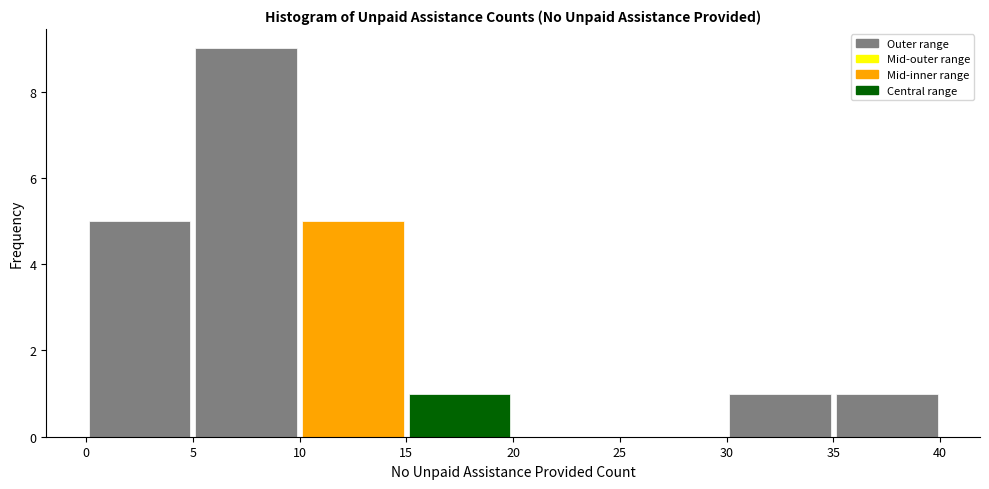

Reading left to right, transcribe this chart: for each bar, give the range it covers on the x-axis and its height. The values are not printed on the chart, so give them approximately, as read against the axis.

0 to 5: 5
5 to 10: 9
10 to 15: 5
15 to 20: 1
20 to 25: 0
25 to 30: 0
30 to 35: 1
35 to 40: 1